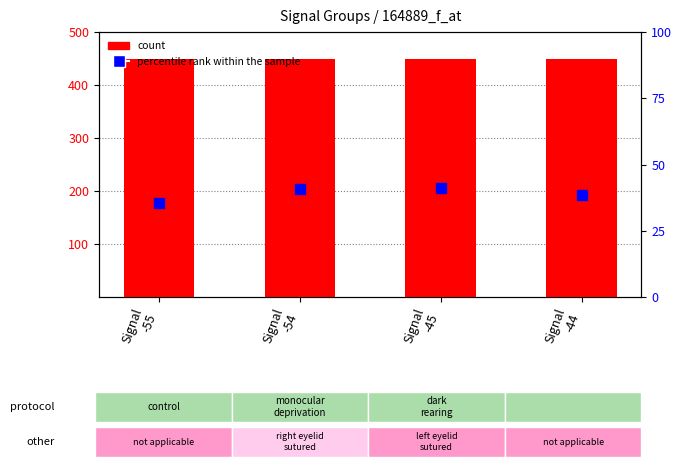

Which series has the widest spread of Y values?

percentile rank within the sample